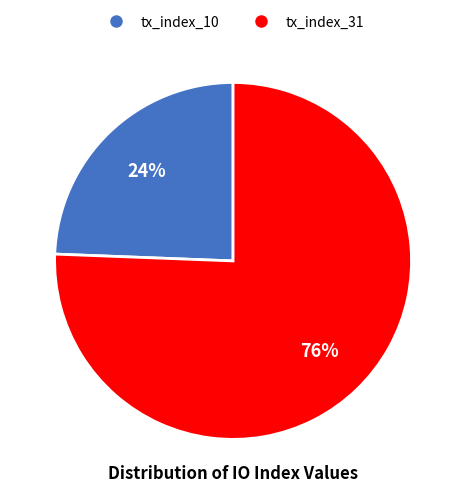

Rank the categories by value from highest to lowest.

tx_index_31, tx_index_10